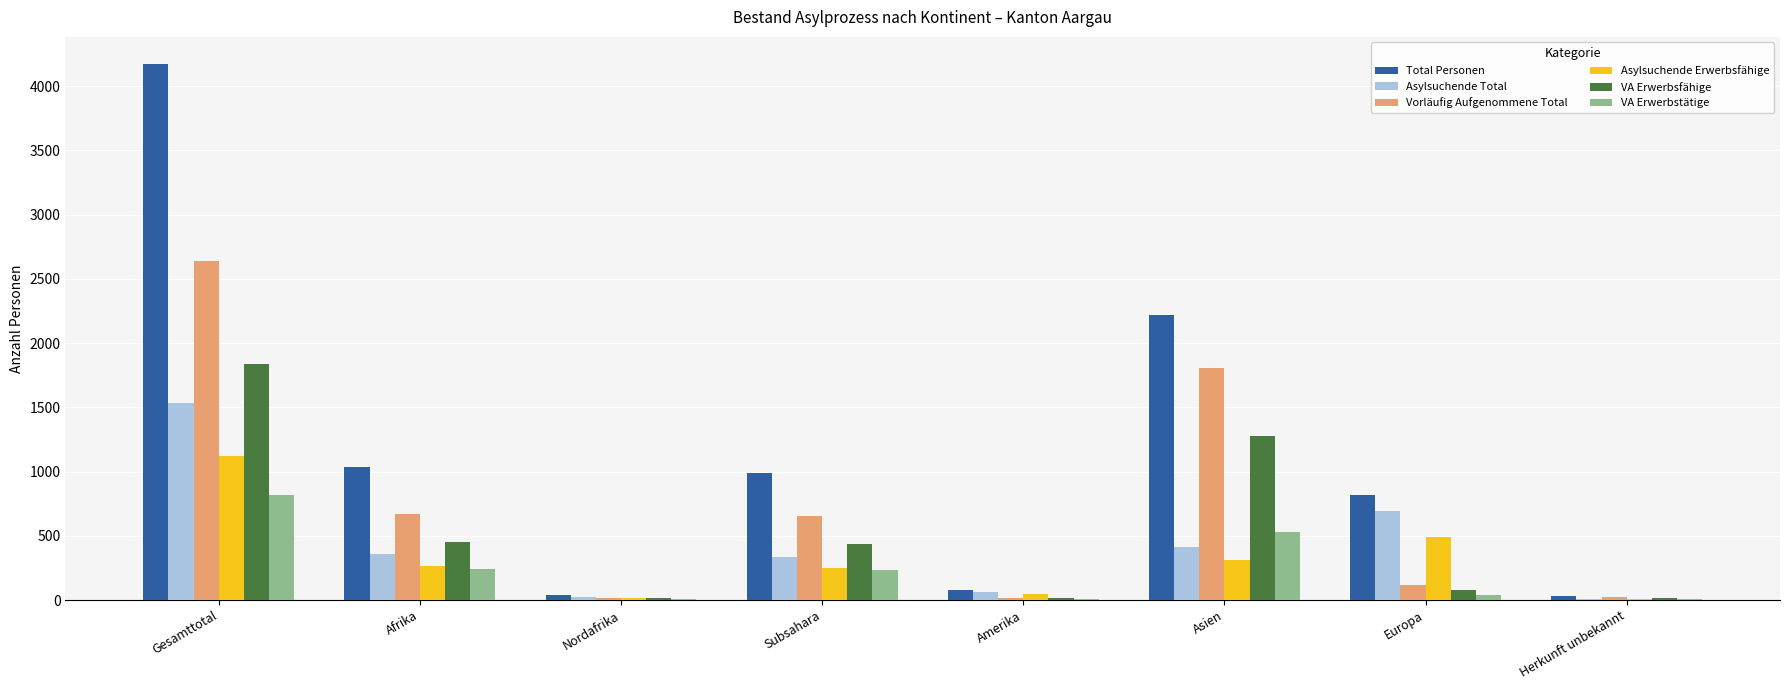

What are all the series names shown in the legend?

Total Personen, Asylsuchende Total, Vorläufig Aufgenommene Total, Asylsuchende Erwerbsfähige, VA Erwerbsfähige, VA Erwerbstätige